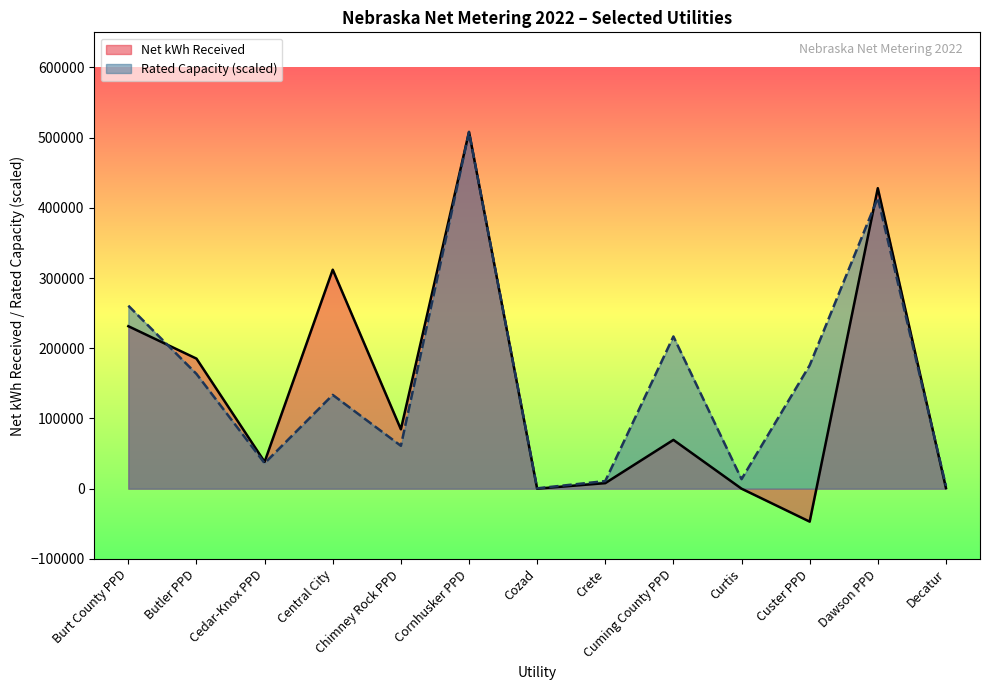

What are all the series names shown in the legend?

Net kWh Received, Rated Capacity (scaled)